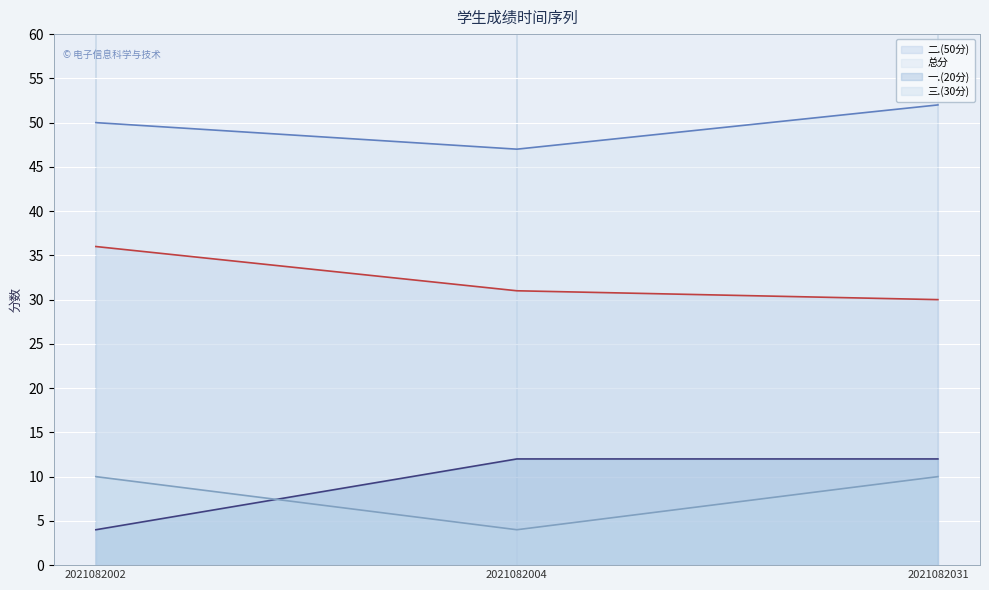

What is the value of the 总分 point at the 1st from the left?

50